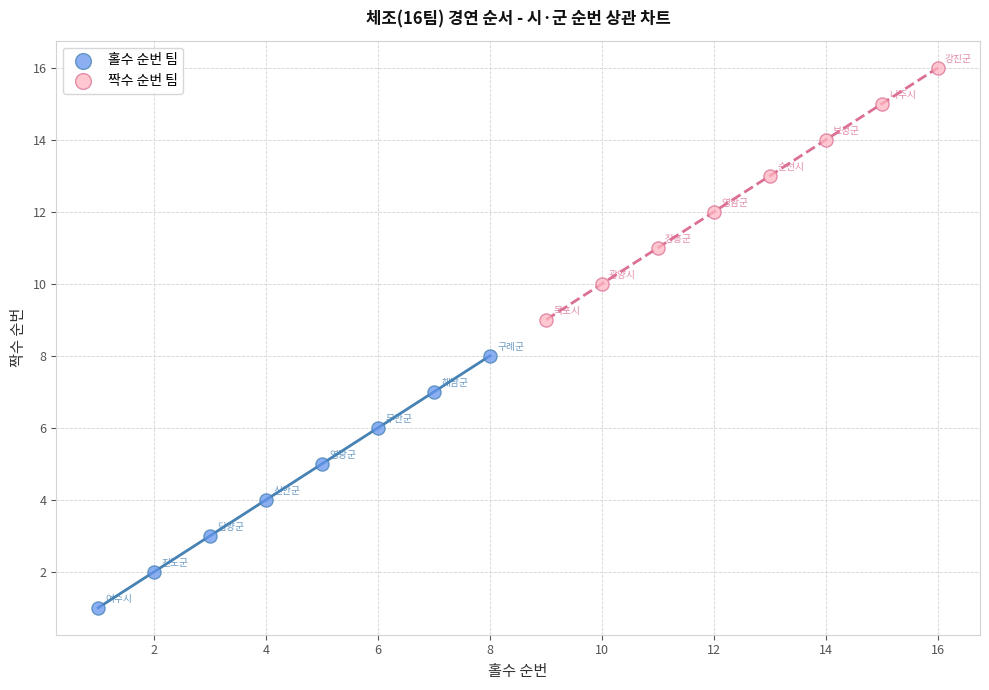

Which series reaches the minimum Y coordinate?

홀수 순번 팀